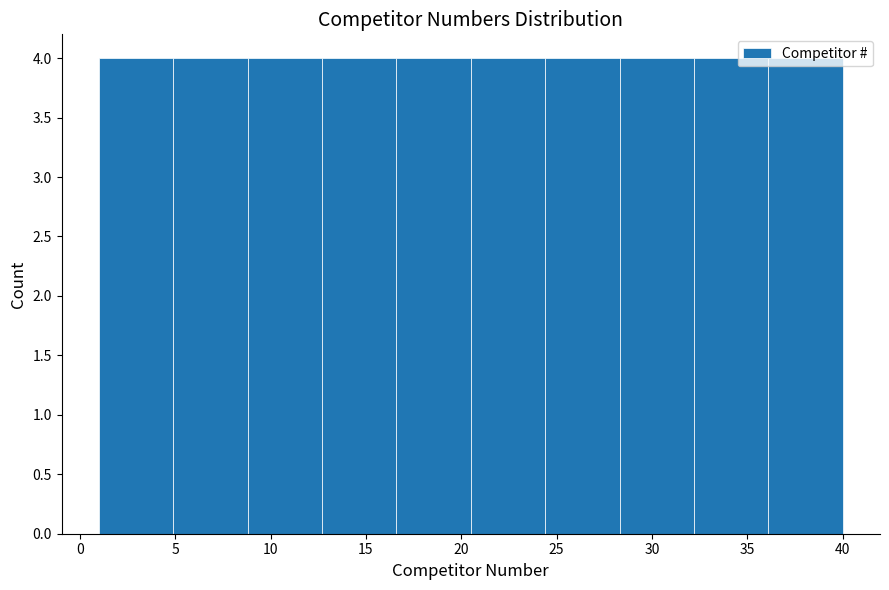

Reading left to right, list every bar in this chart as the range it spans on the x-axis followed by its height. Neither the bar edges nor the heights are printed on the chart, so give them approximately, as read against the axes.

1.0 to 4.9: 4
4.9 to 8.8: 4
8.8 to 12.7: 4
12.7 to 16.6: 4
16.6 to 20.5: 4
20.5 to 24.4: 4
24.4 to 28.3: 4
28.3 to 32.2: 4
32.2 to 36.1: 4
36.1 to 40.0: 4